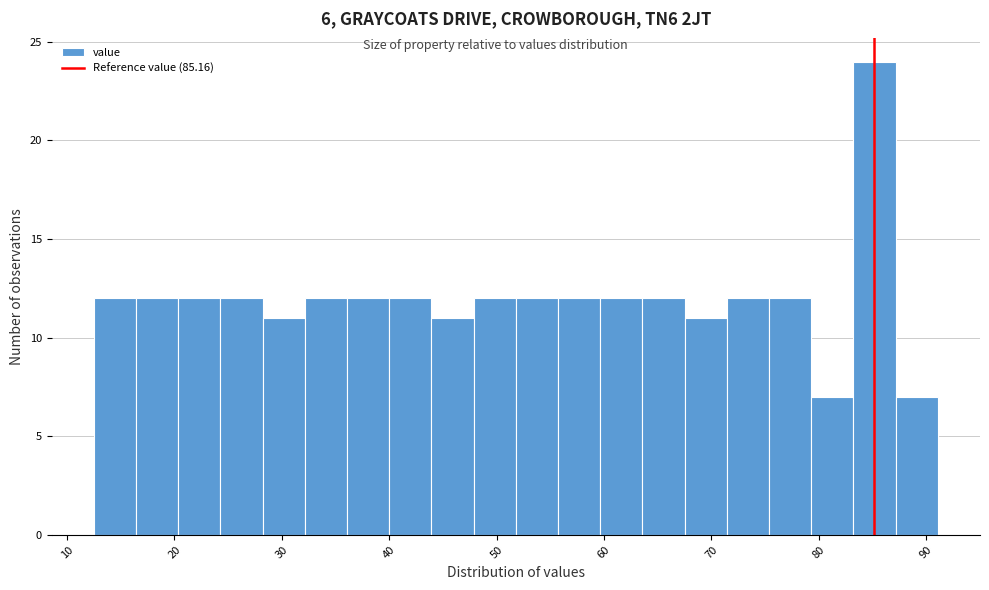

Read against the x-axis, roughly where is the centre of the tallest bar?

85